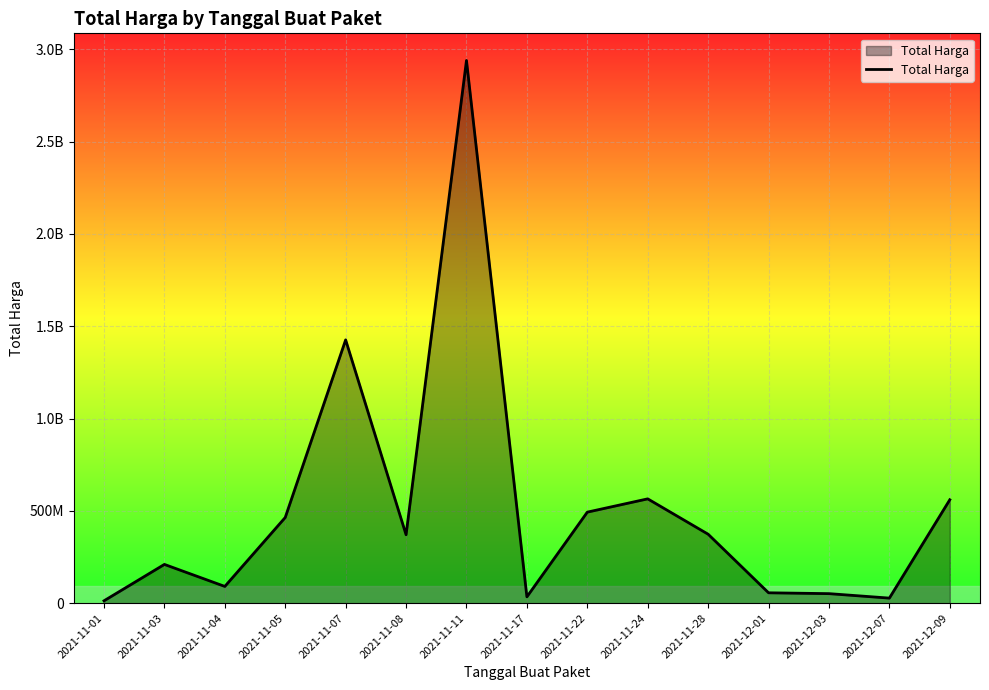

Does the chart have visible grid lines?

Yes